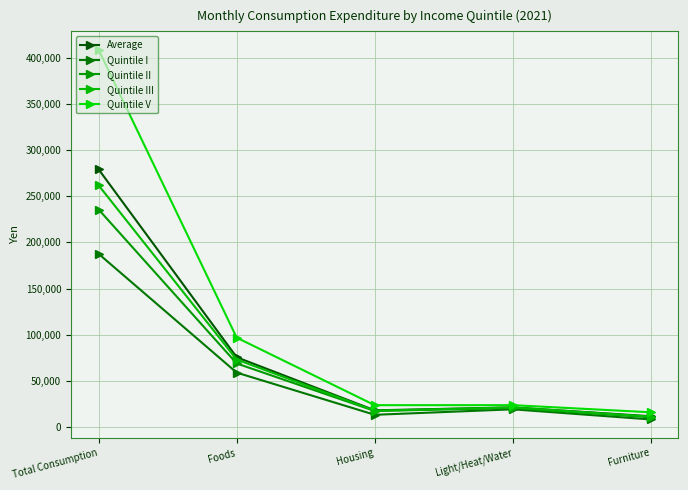

True or false: Quintile V and Quintile III intersect in this chart.

False